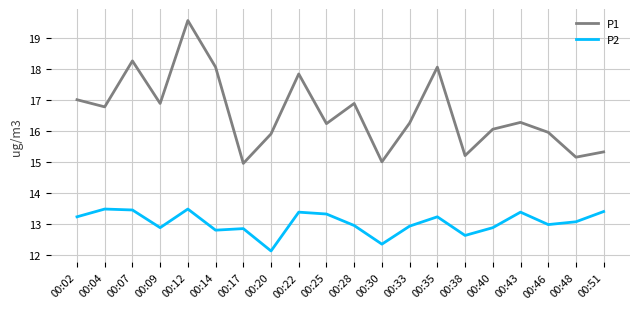

Which series has the largest total across all categories?

P1